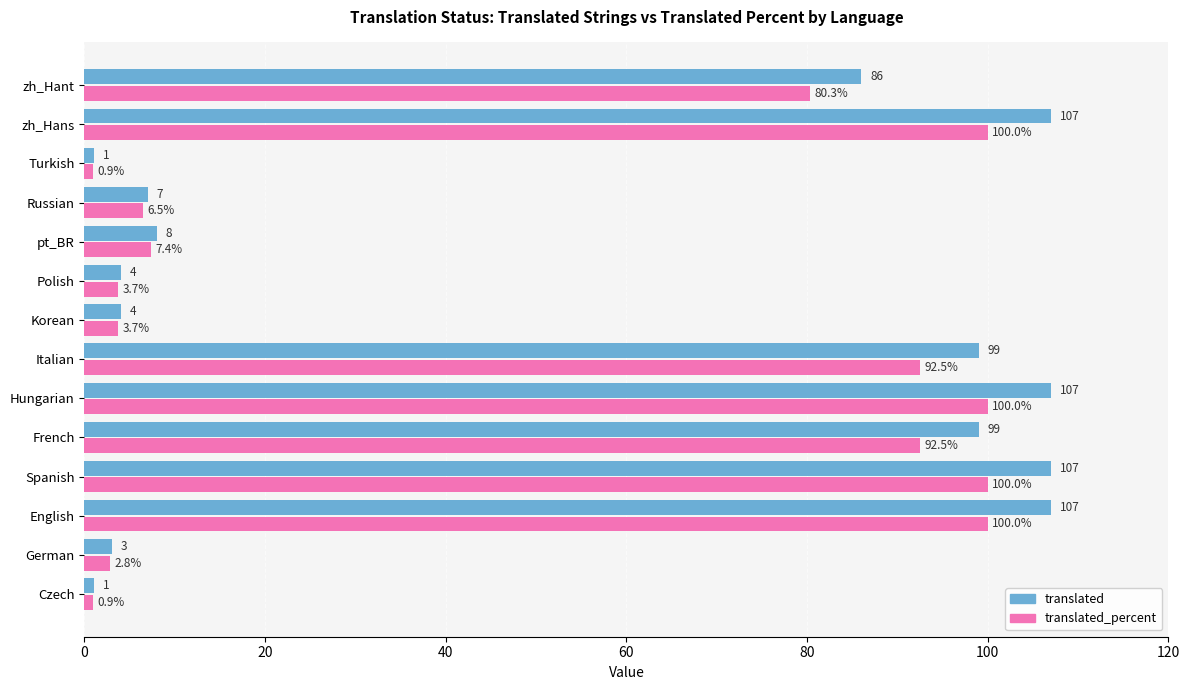

What is the difference between the maximum and minimum values in the translated series?

106.0